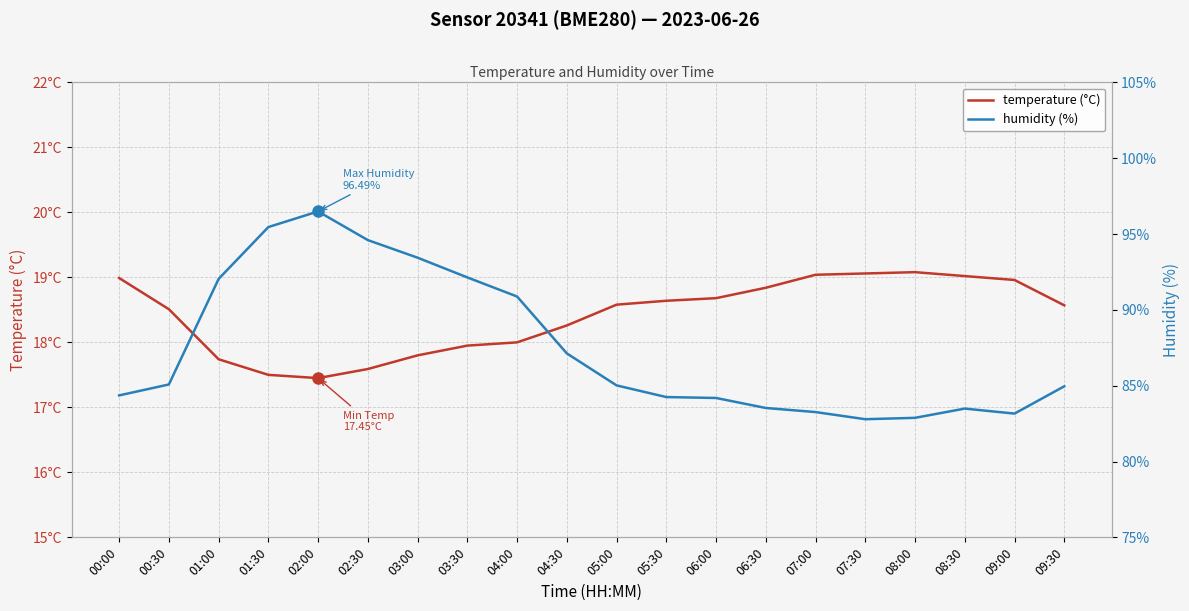

What is the difference between the maximum and second lowest values in the temperature (°C) series?

1.6